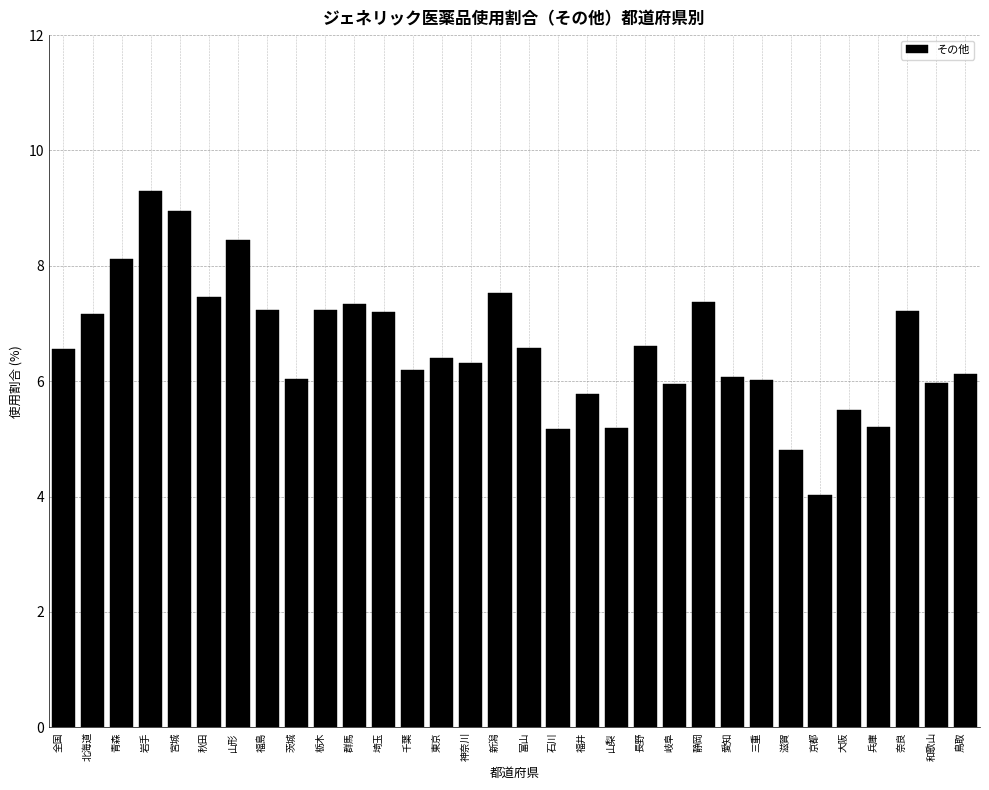

Is it true that the value at 東京 is 6.4?

True